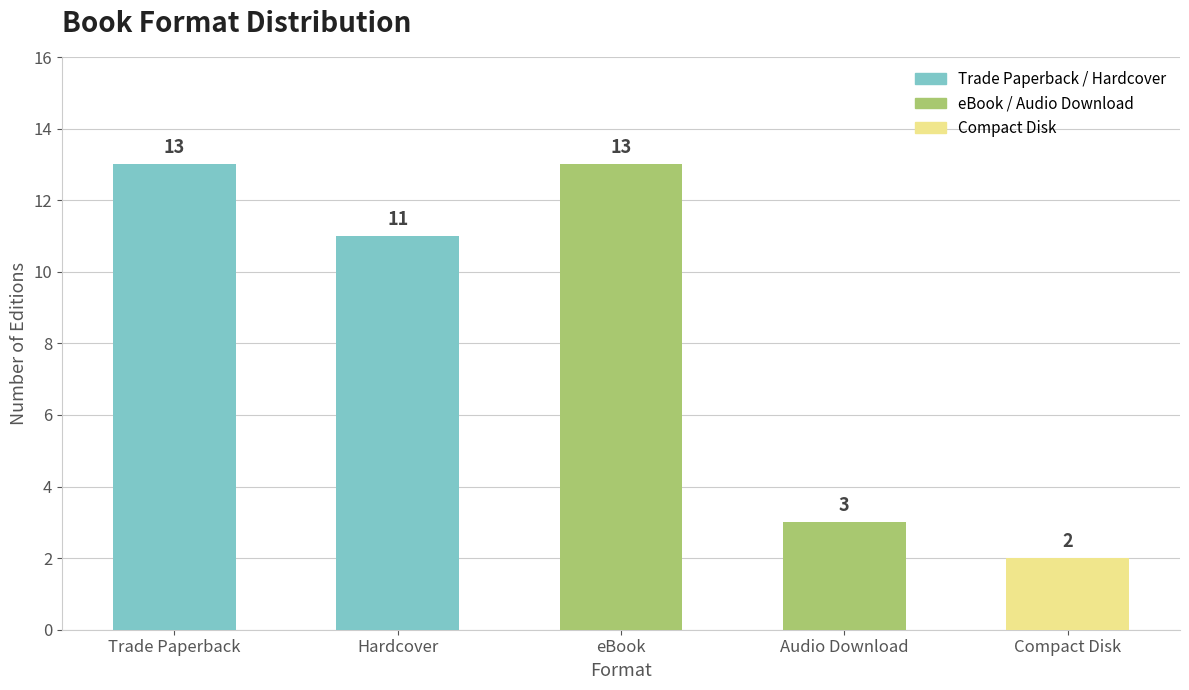

Which category has the lowest value across all series?

Compact Disk